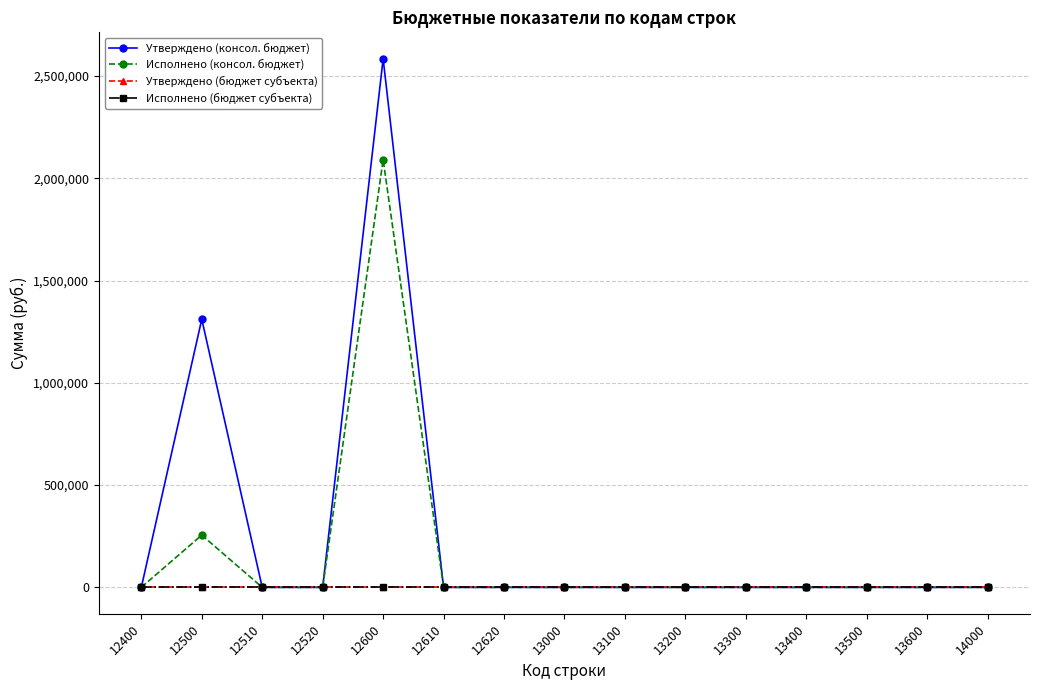

What is the difference between the second highest and second lowest values in the Исполнено (консол. бюджет) series?

255445.7